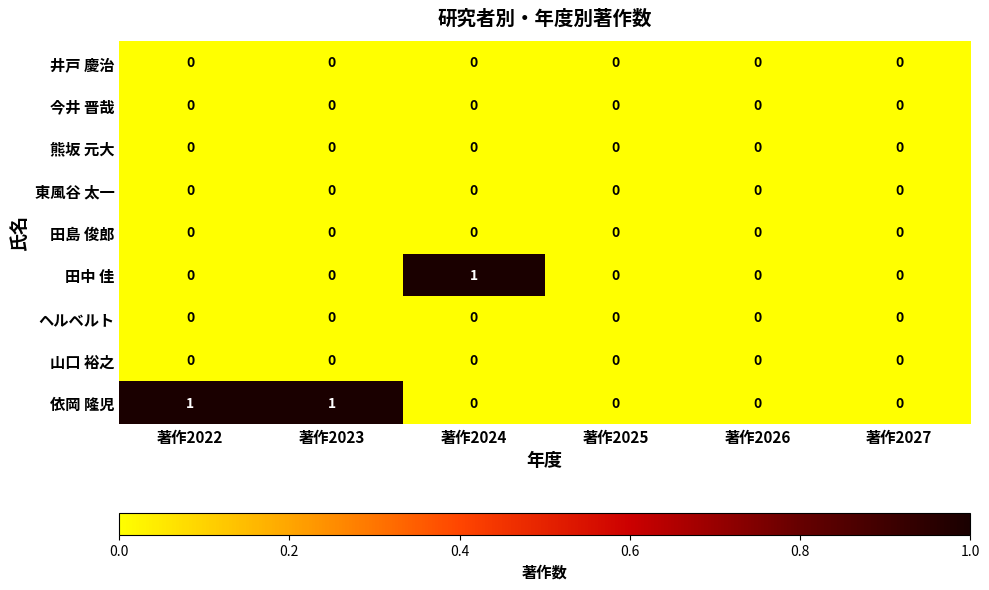

What is the spread (max minus min) of values at 著作2023?

1